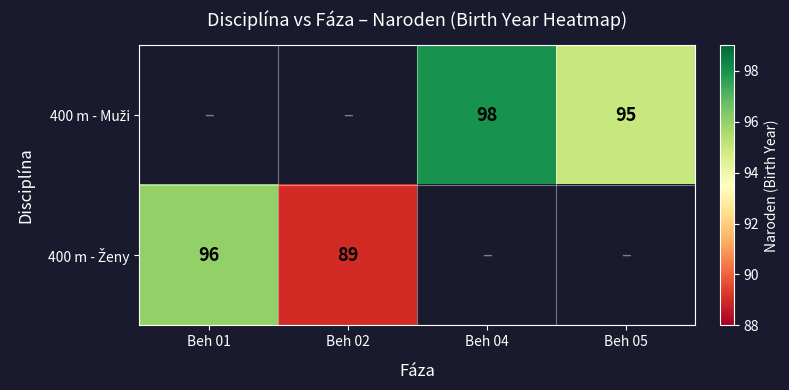

What is the minimum value shown in the chart?

89.0